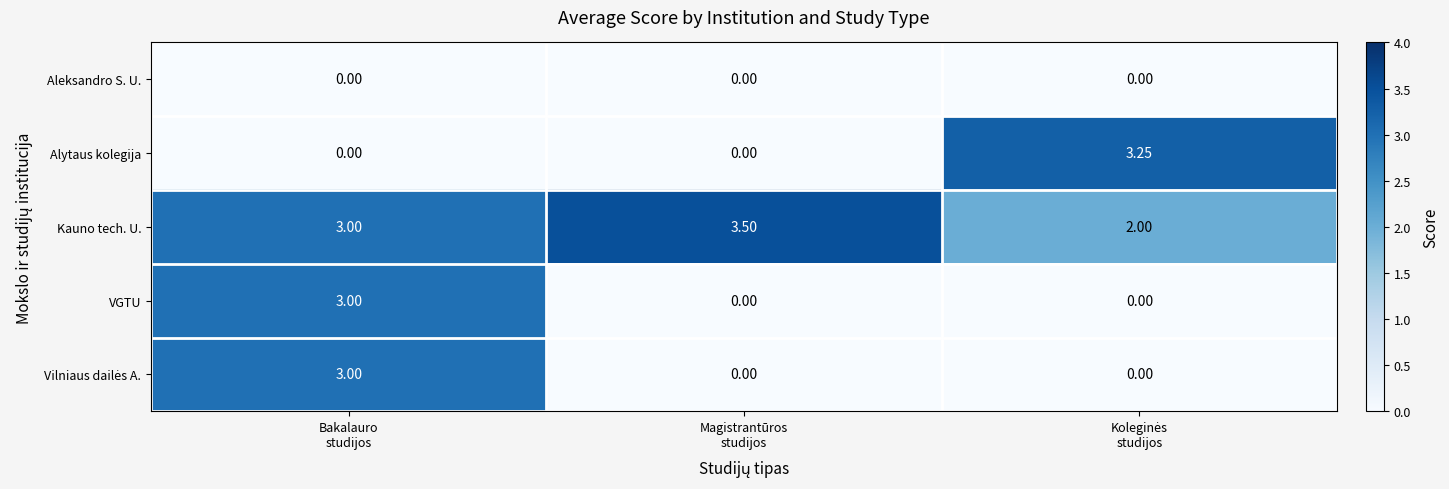

At which category is the sum across all series the highest?

Bakalauro
studijos